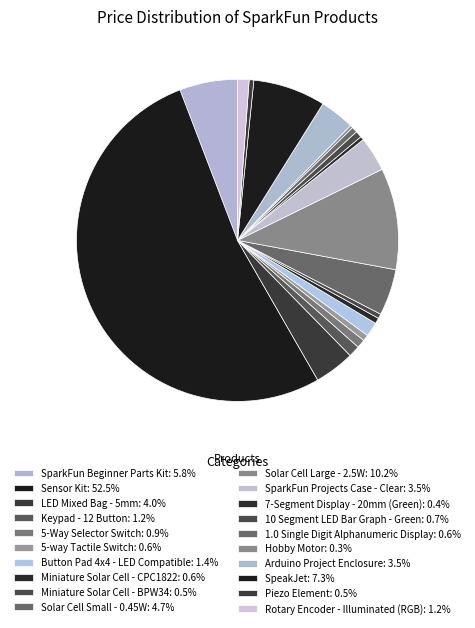

To the nearest percent, what is the combined percentage of 5-way Tactile Switch and LED Mixed Bag - 5mm?

5%